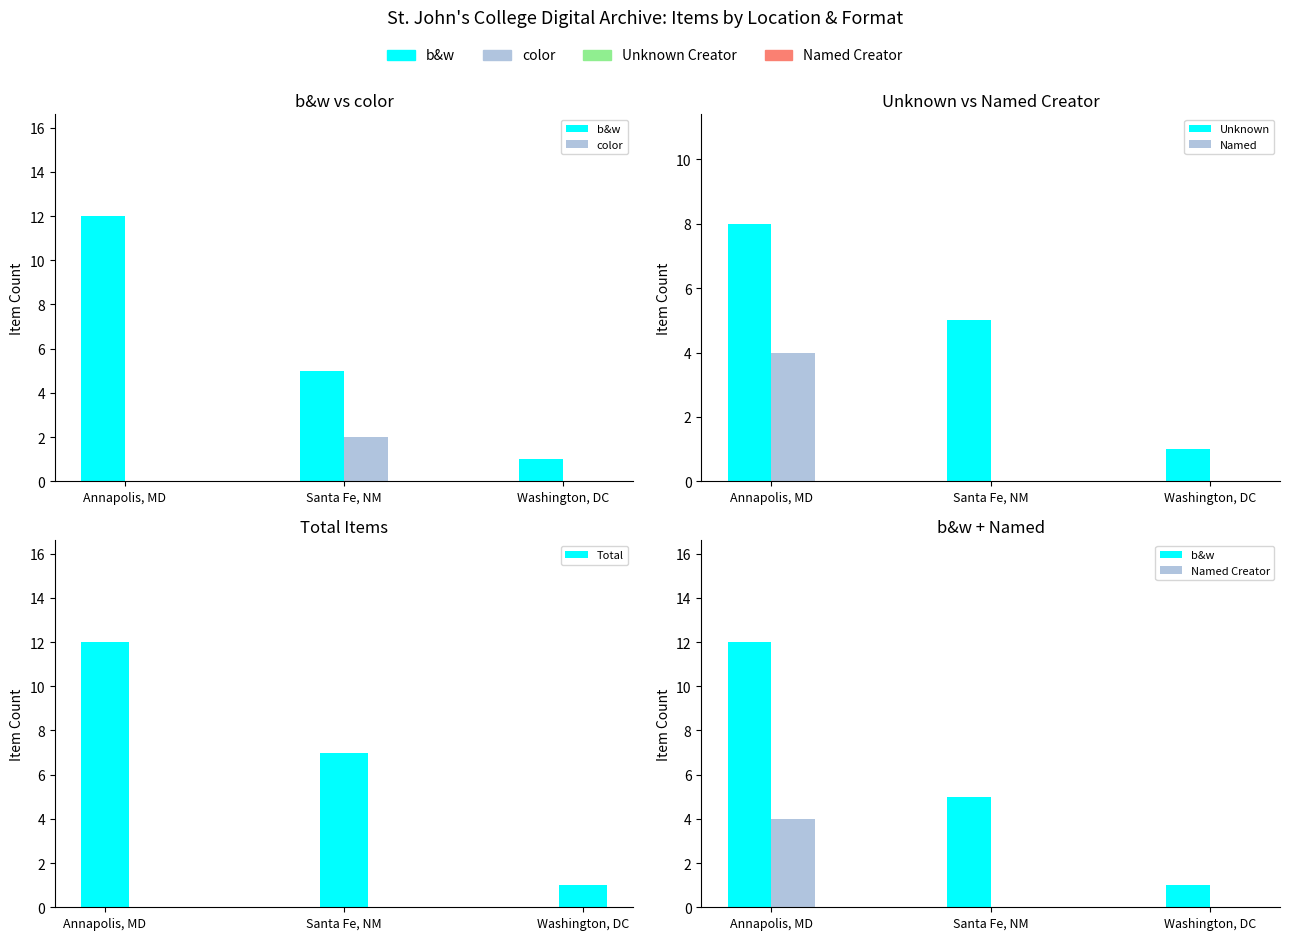

At which category is the sum across all series the highest?

Annapolis, MD